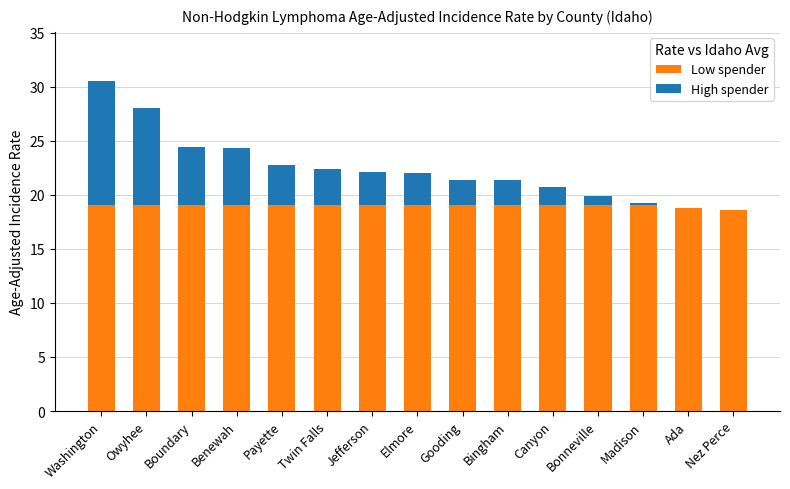

What is the total value across all series at Washington?

30.5